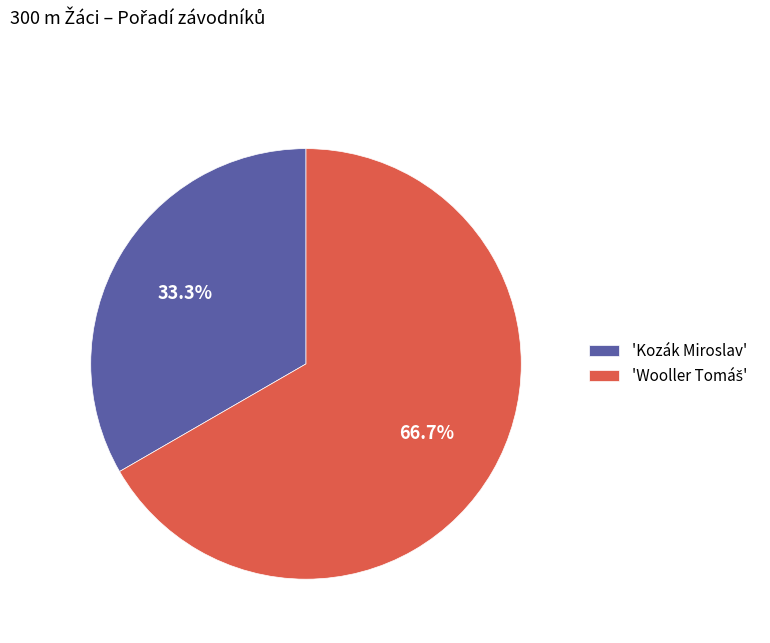

What is the smallest slice in the pie chart?

'Kozák Miroslav'